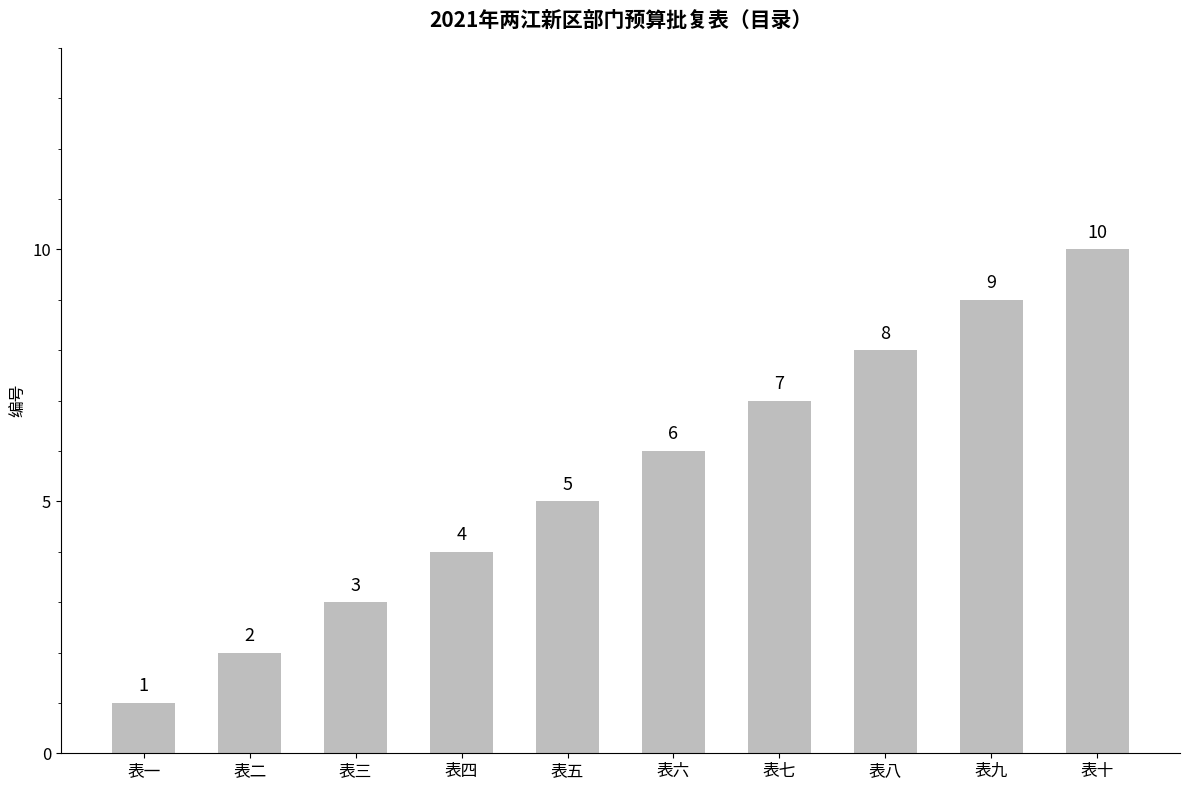

Count the number of data series in this chart.

1